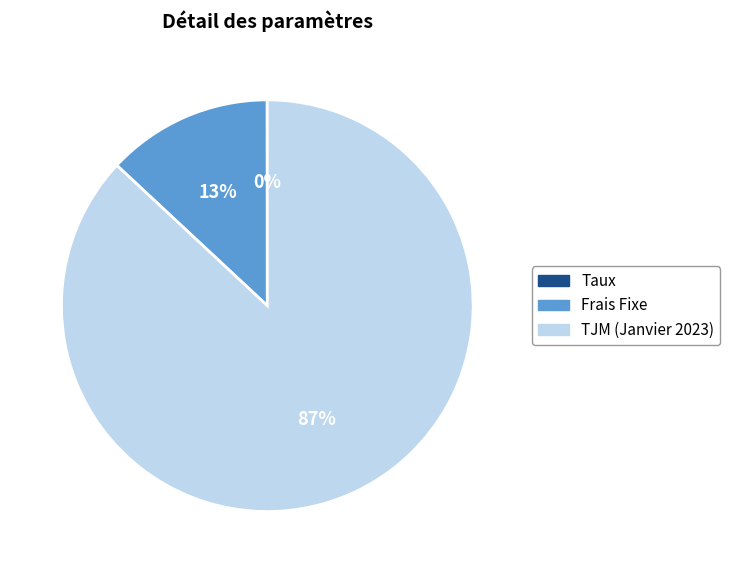

To the nearest percent, what is the average slice percentage?

33%